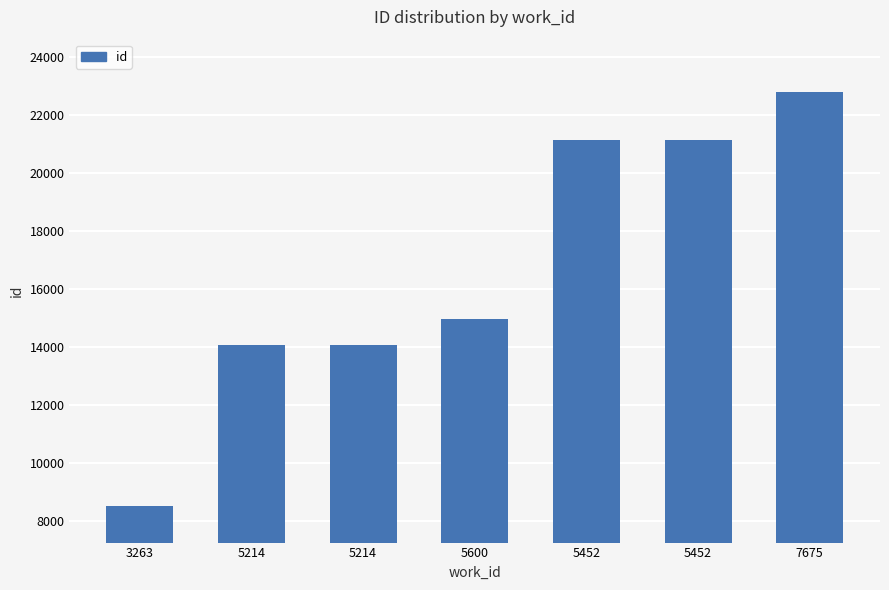

What is the greatest value displayed?

22766